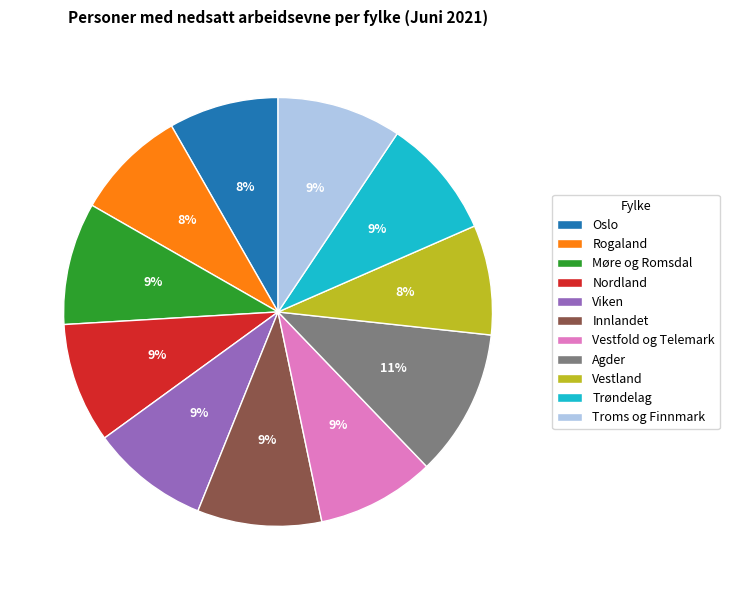

To the nearest percent, what is the difference between the largest and smallest slice percentages?

3%